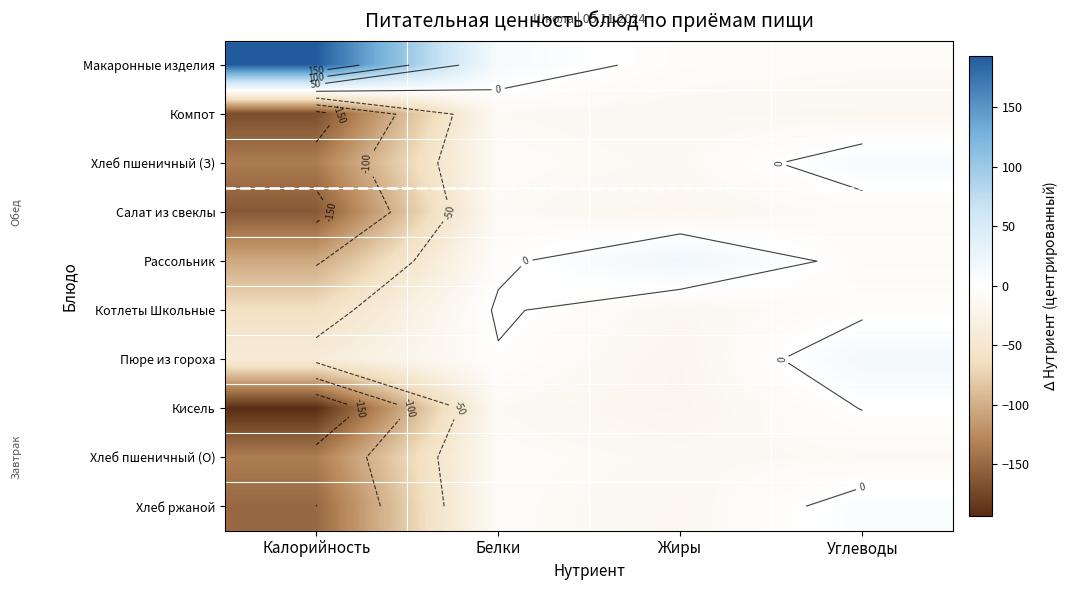

What is the difference between the highest and lowest values at Калорийность?

386.8